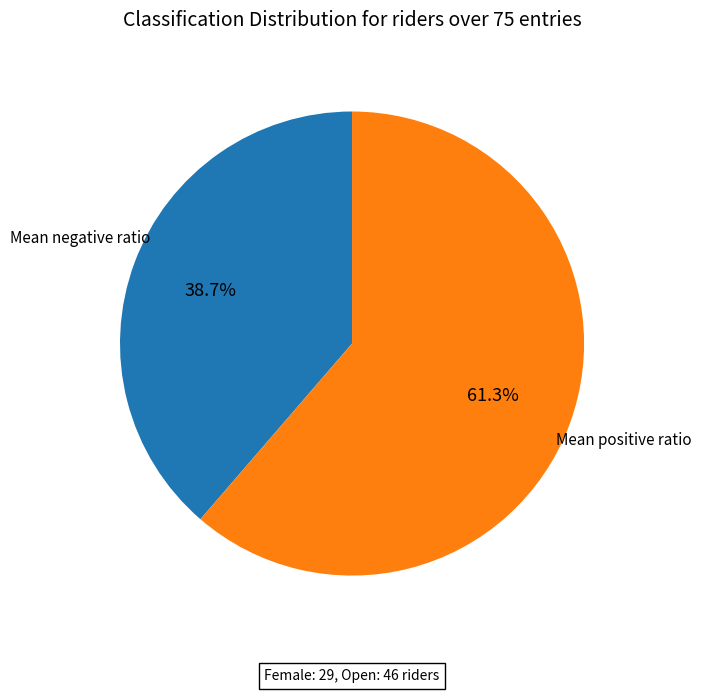

How many slices are in this pie chart?

2